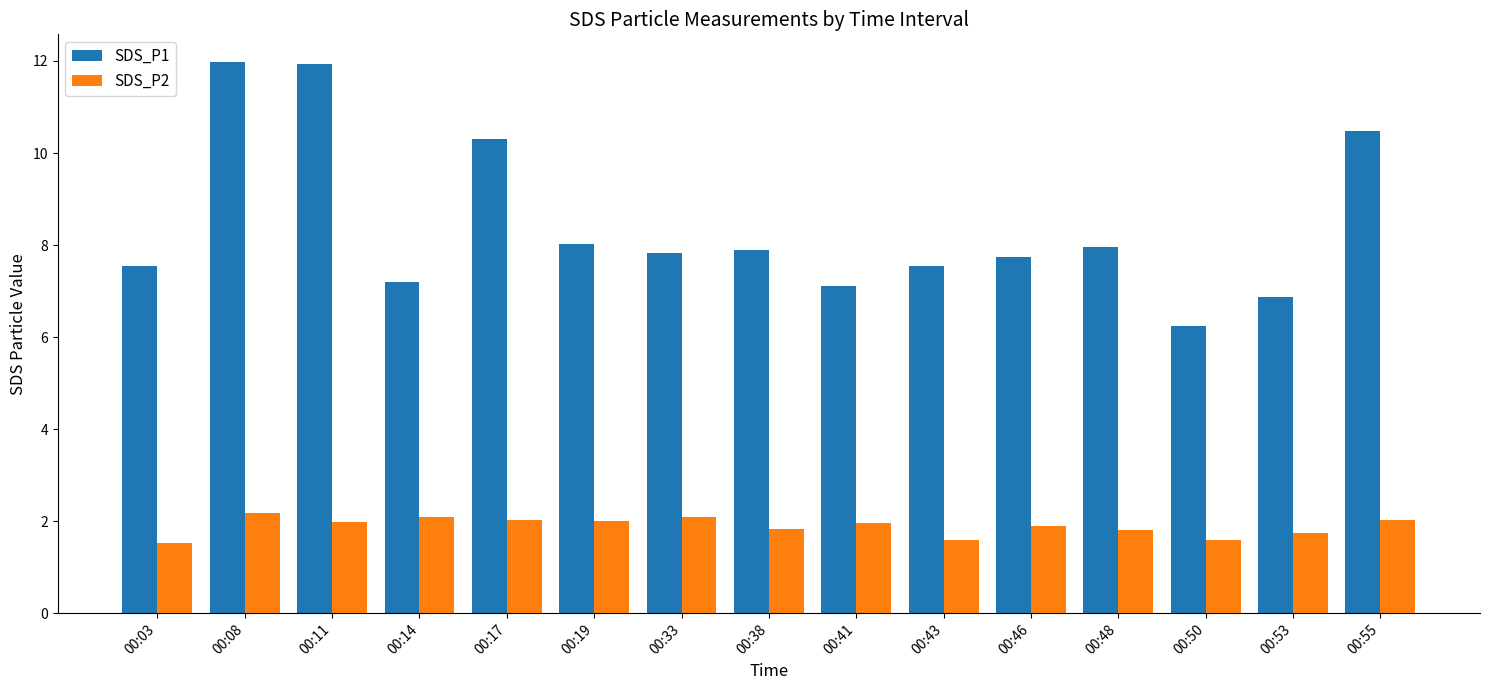

What is the difference between the SDS_P1 values at 00:33 and 00:08?

4.2